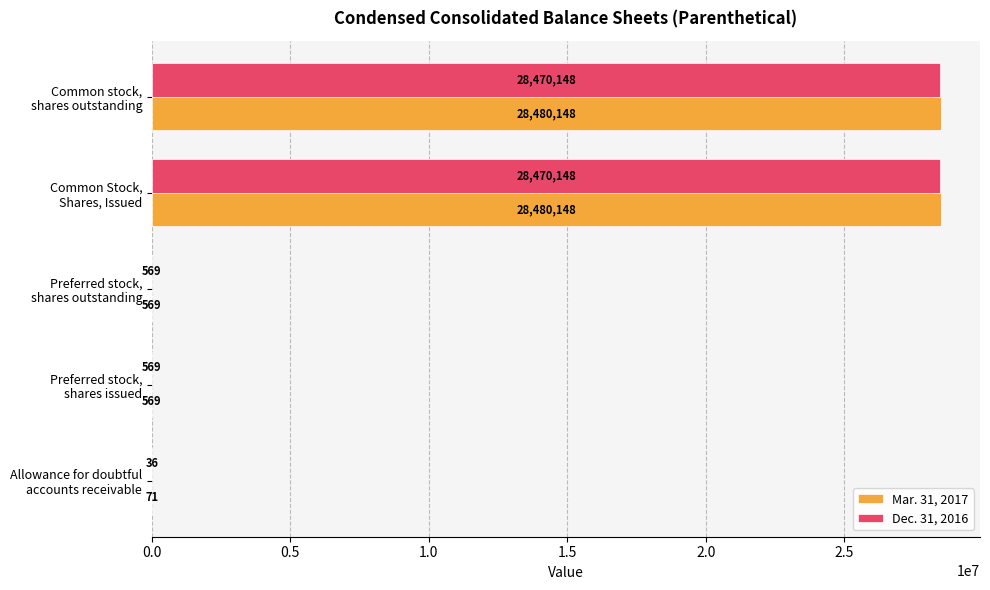

What is the sum of all Dec. 31, 2016 values?

56941470